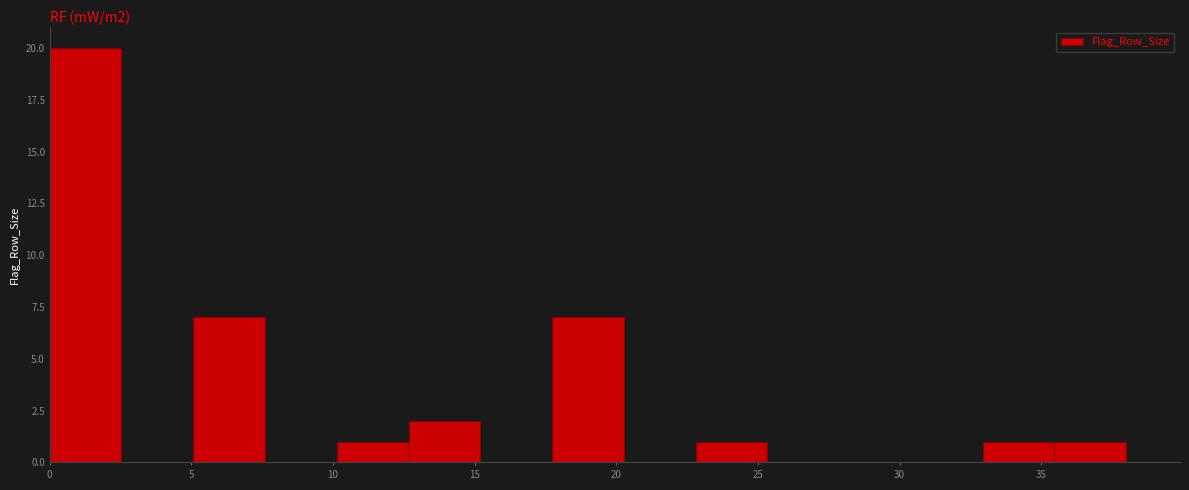

Over which range of the x-axis is the bar tallest?

0.0 to 2.5